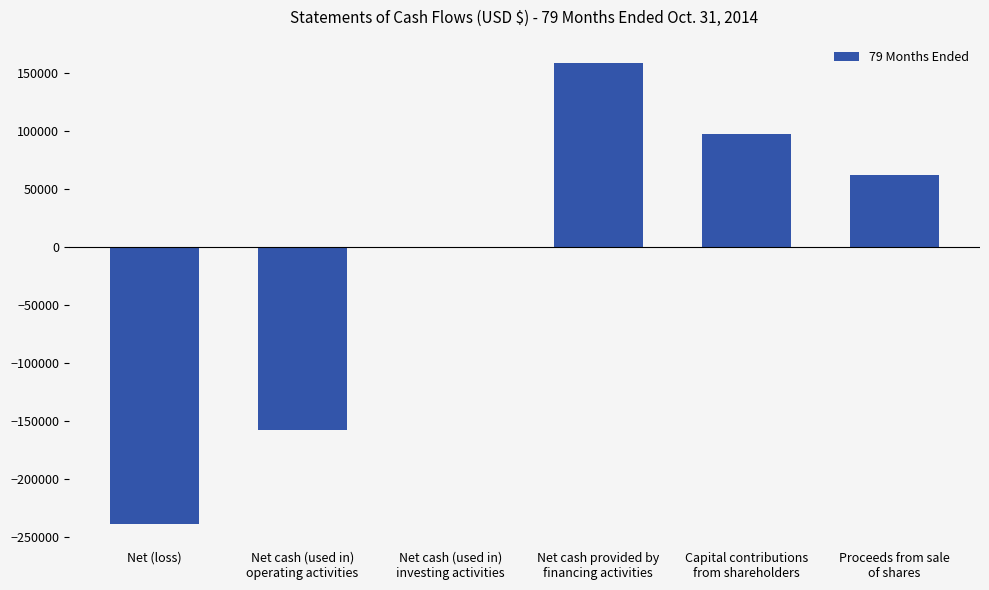

How many series are shown in this chart?

1